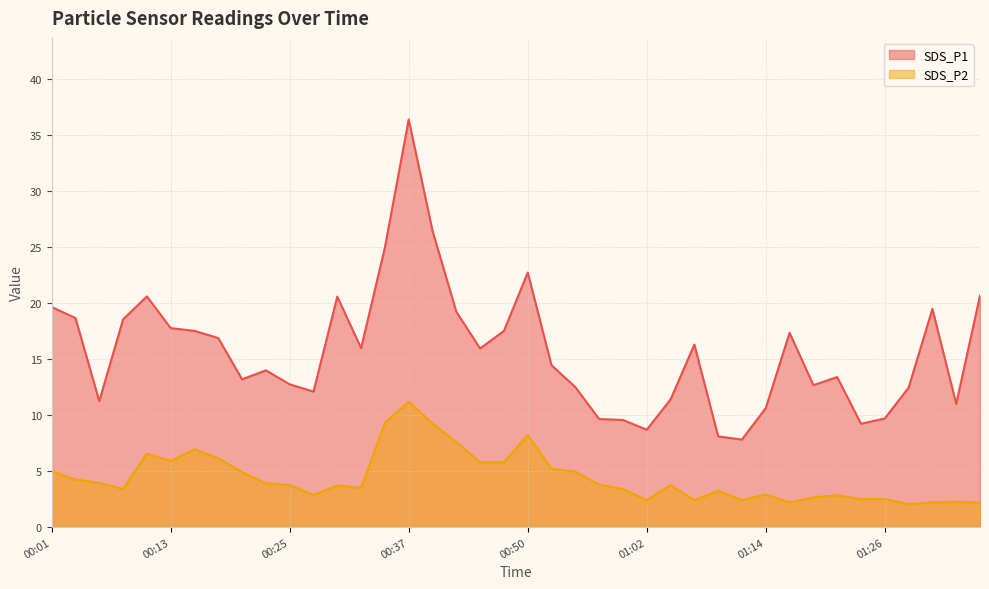

Which category has the lowest value across all series?

01:28